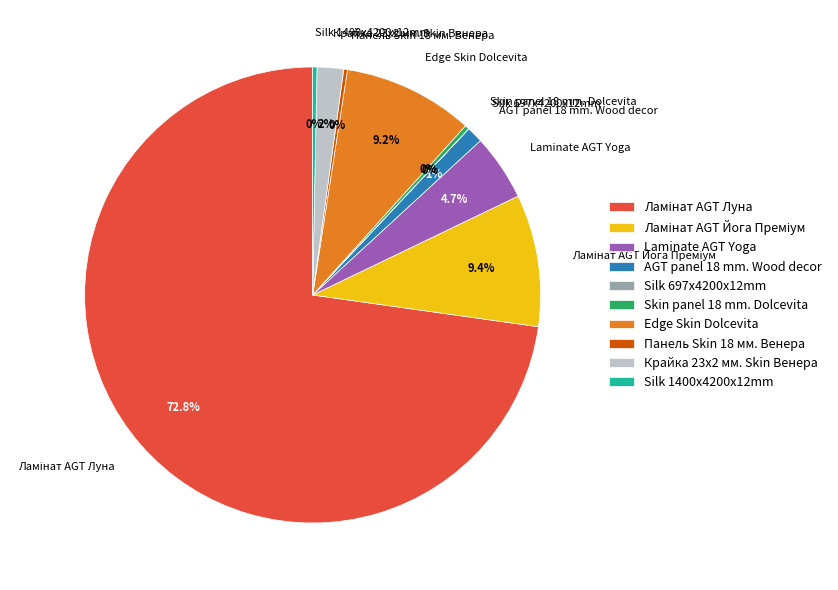

What portion of the pie excludes Skin panel 18 mm. Dolcevita?

99.7%